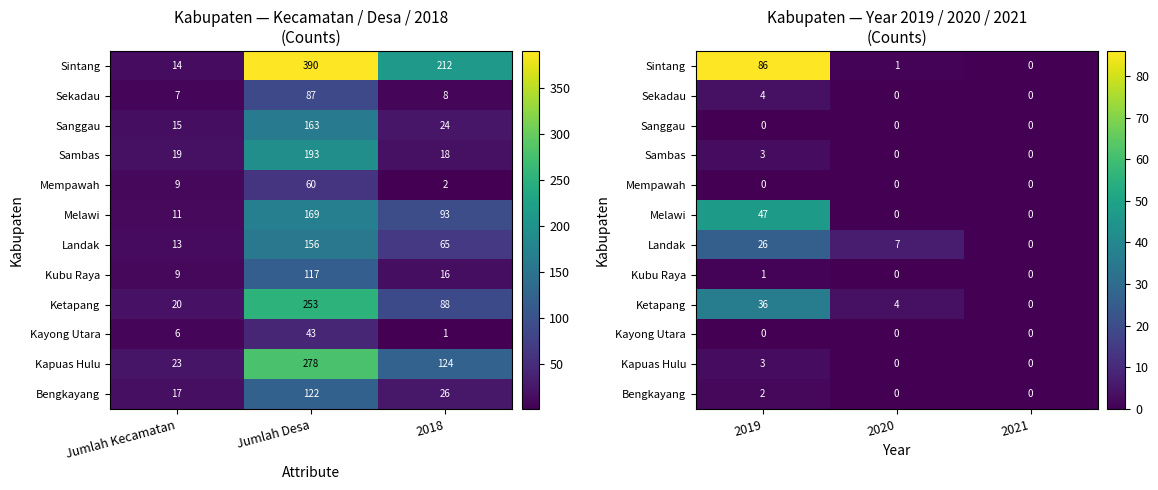

Is it true that Bengkayang equals 1 at 2020?

False